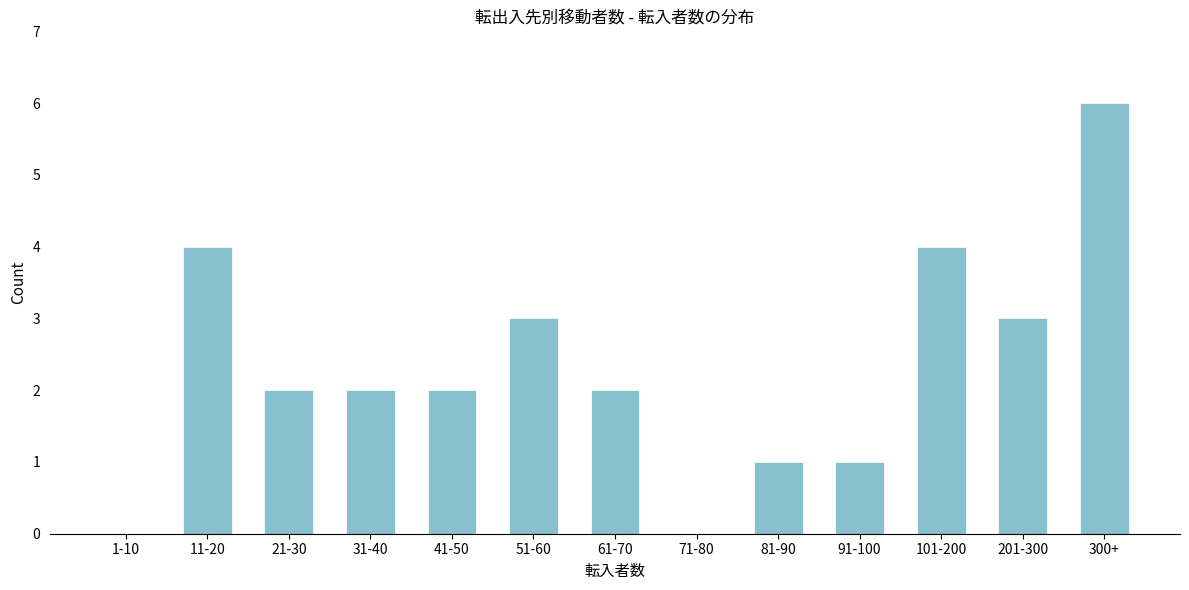

Reading left to right, what are all the values shown in this chart?

1-10=0	11-20=4	21-30=2	31-40=2	41-50=2	51-60=3	61-70=2	71-80=0	81-90=1	91-100=1	101-200=4	201-300=3	300+=6